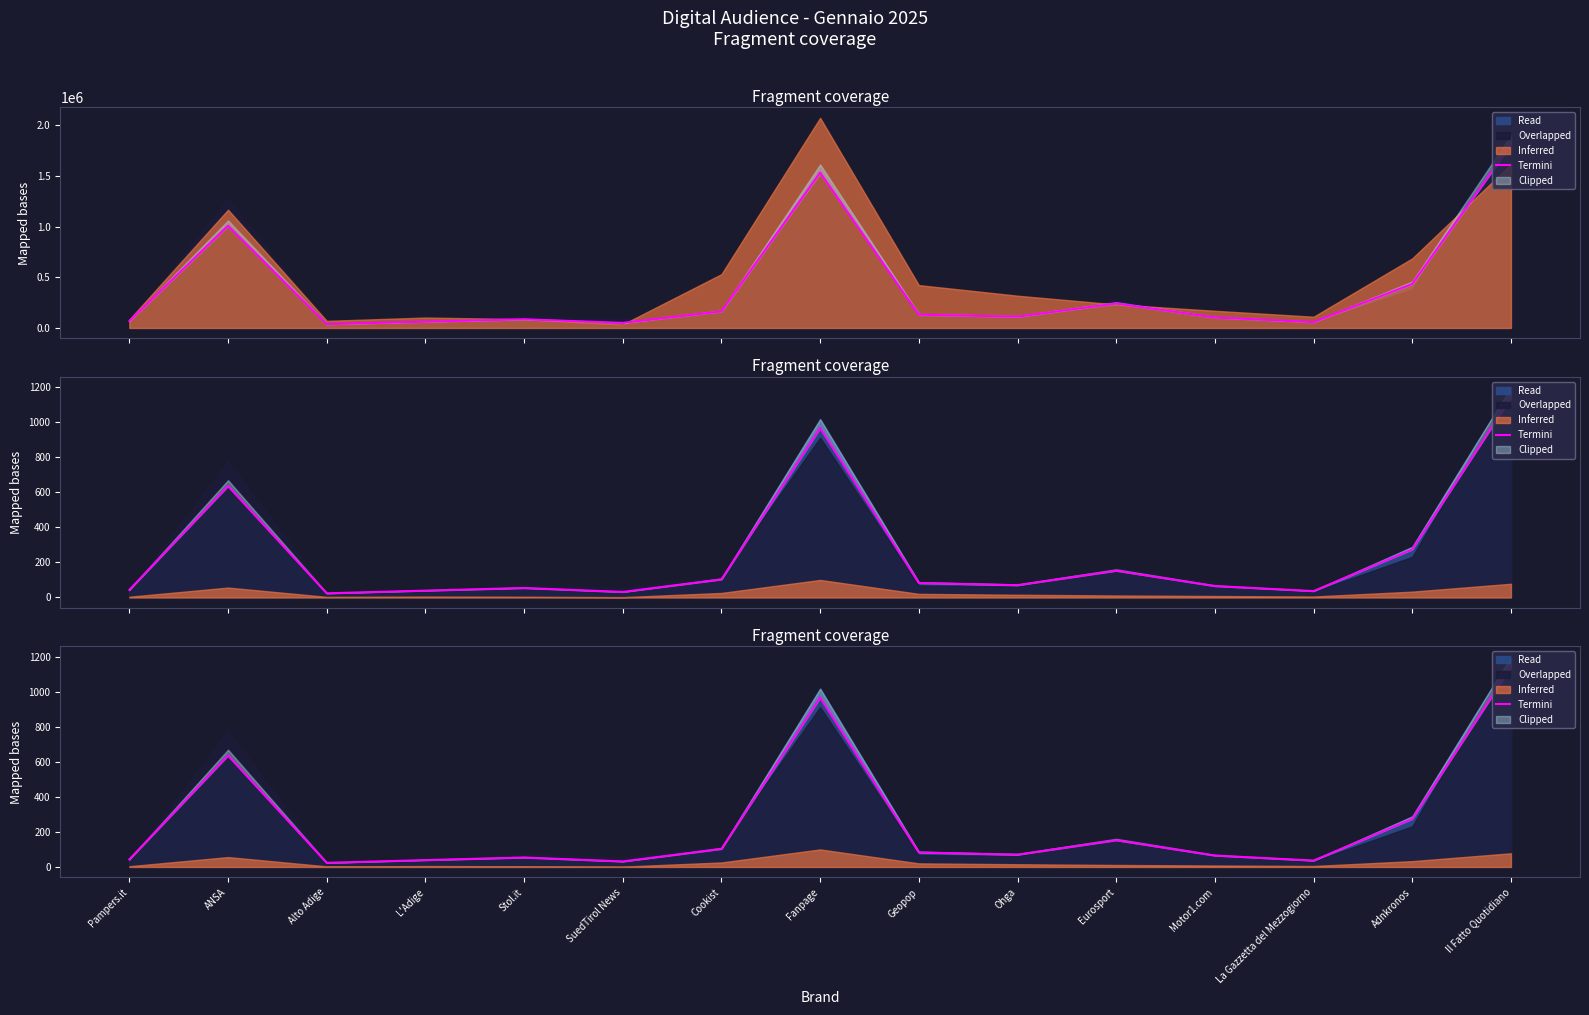

What is the sum of the values at Geopop and Stol.it?

136.4